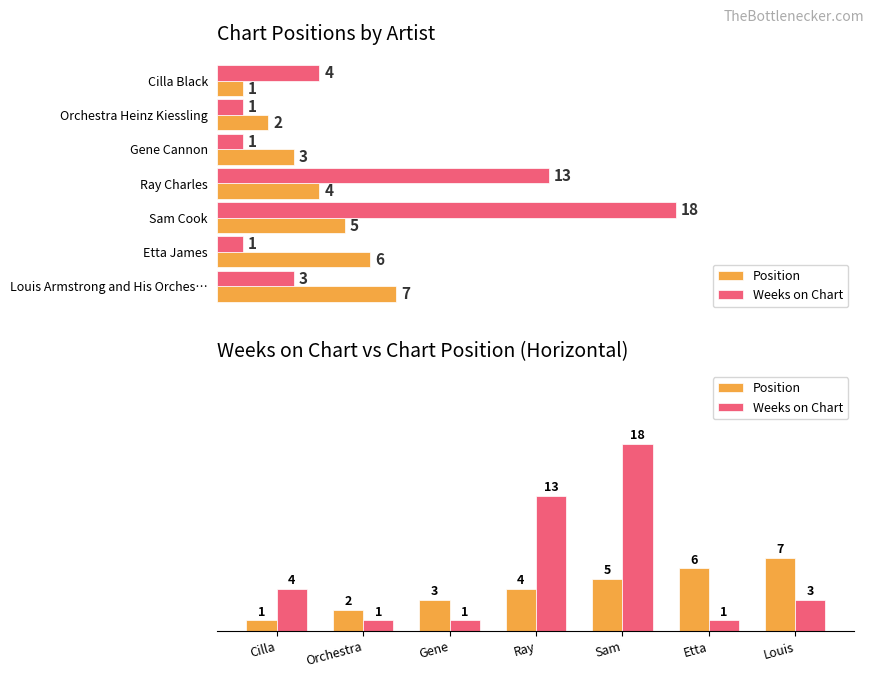

At which label is Weeks on Chart closest to 9?

Ray